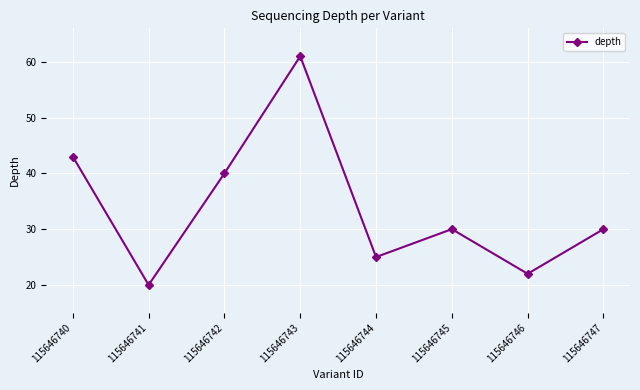

The chart shows a value of 32 at 115646741. True or false?

False